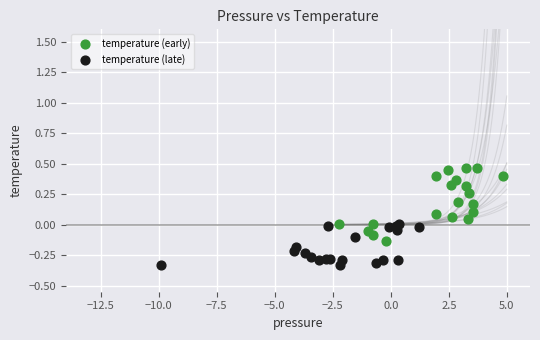

Which series has the widest spread of Y values?

temperature (early)